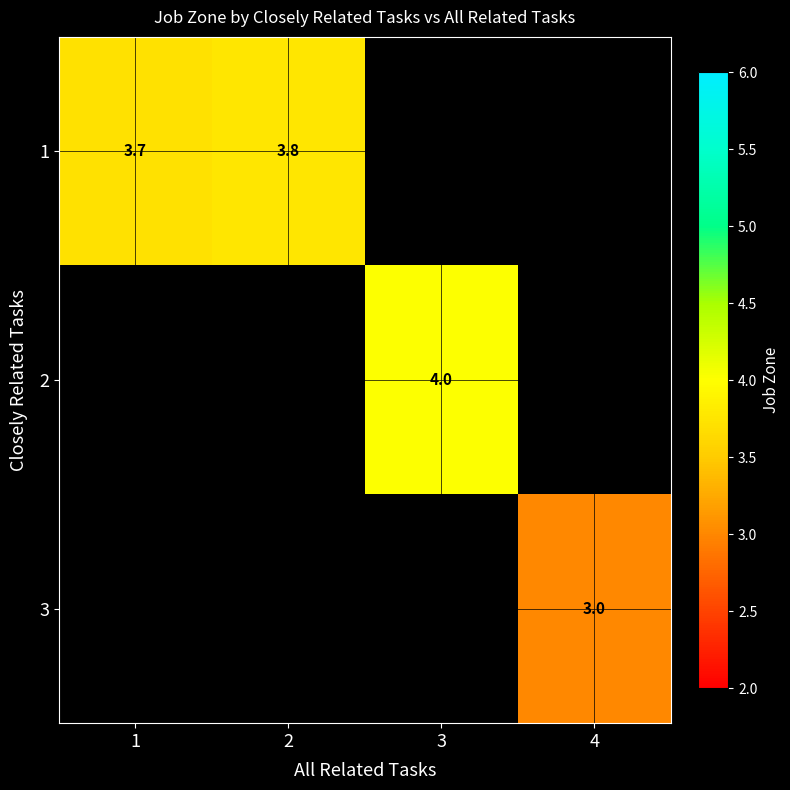

Which series has the largest range (max minus min)?

1